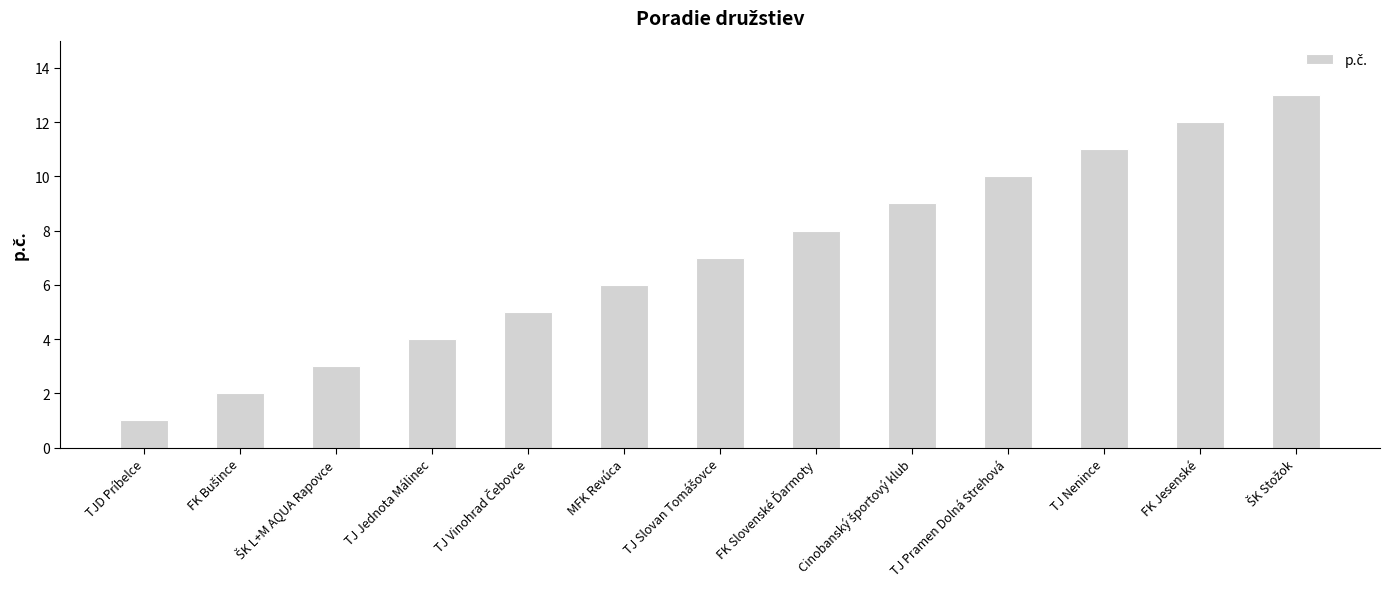

What is the approximate value at TJ Pramen Dolná Strehová?

10